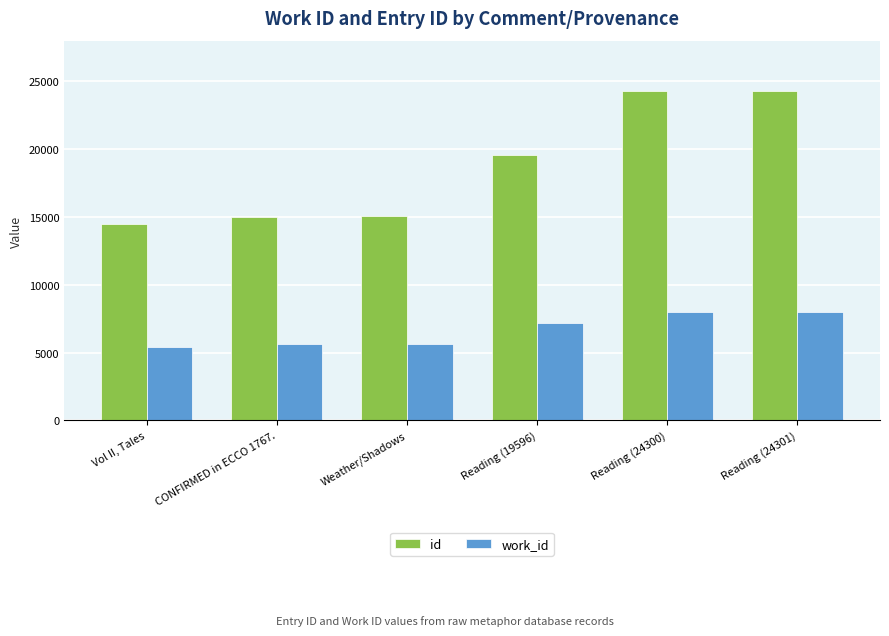

What is the sum of all work_id values?

39762